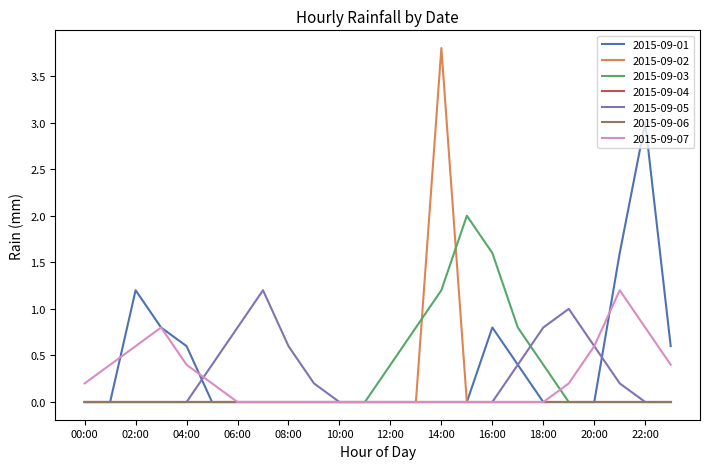

True or false: 2015-09-05 has more than 0 interior local peaks.

True